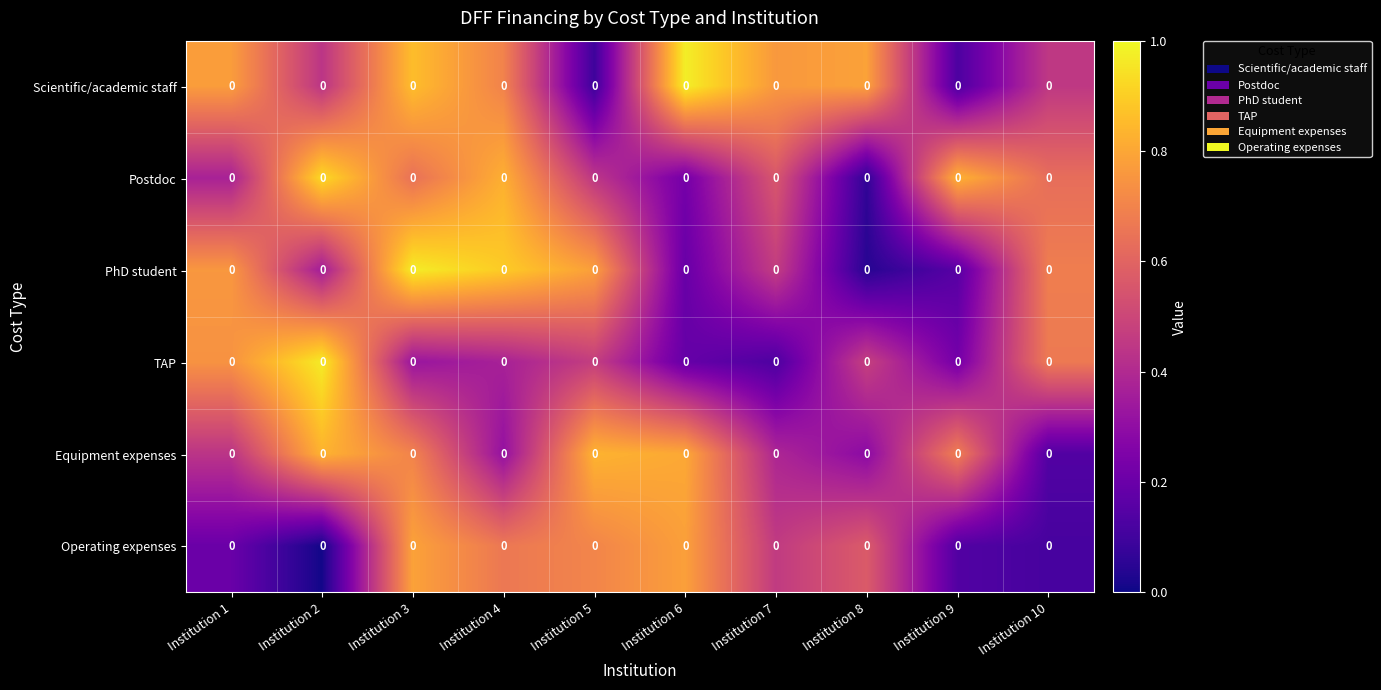

What is the spread (max minus min) of values at Institution 1?

0.6